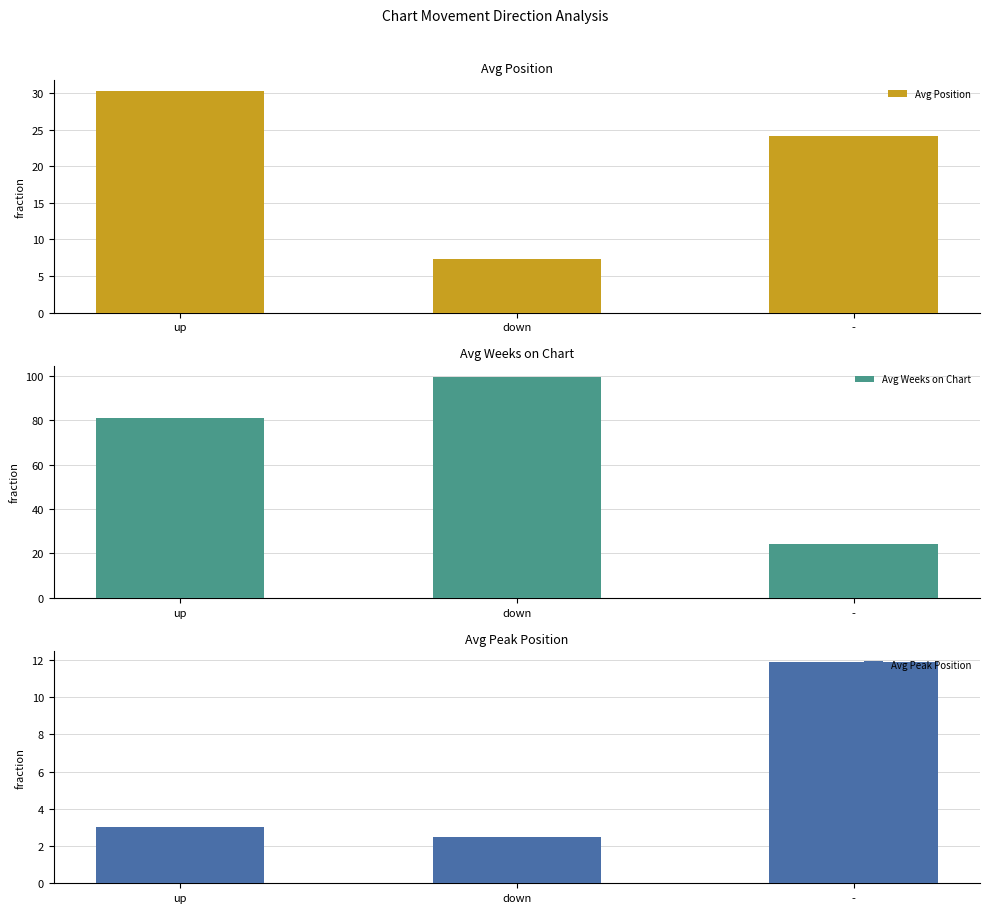

Which category has the highest value in the Avg Position series?

up